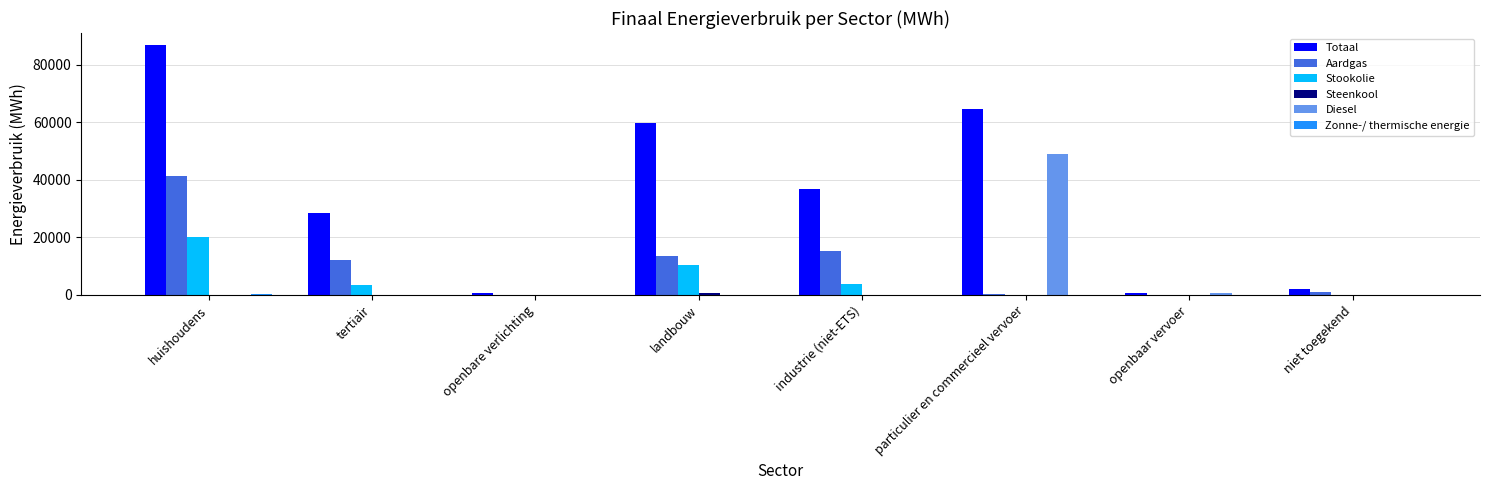

How many data points does each series have?

8